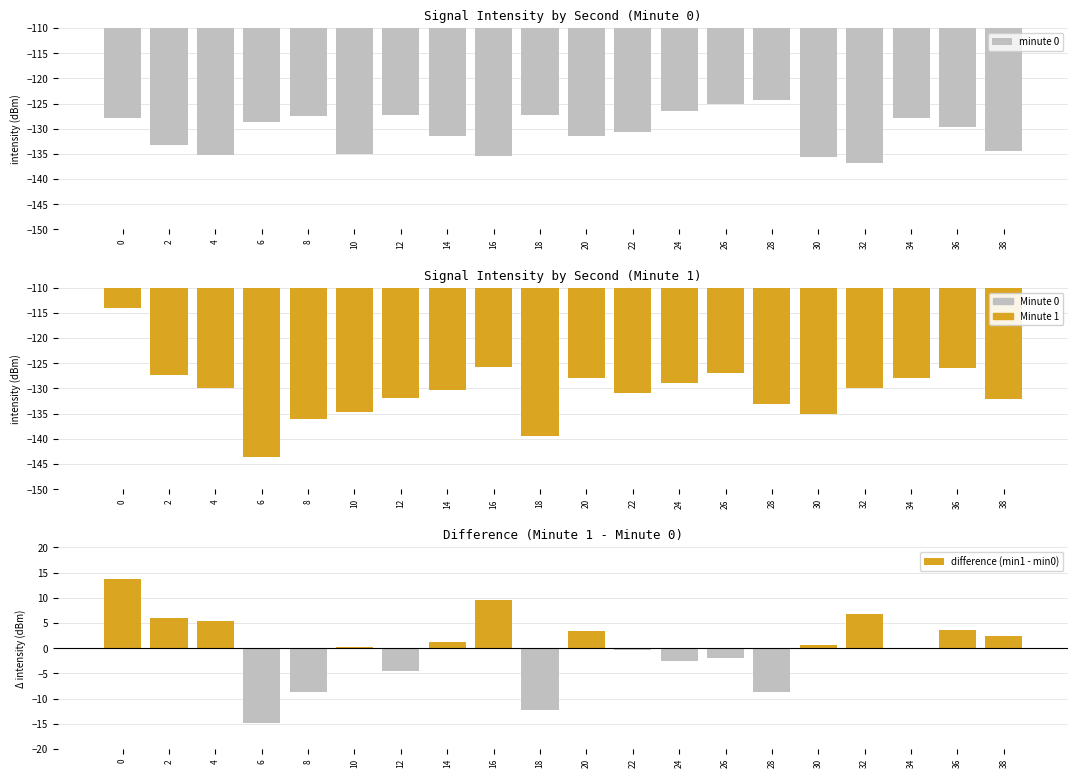

How many groups of bars are there?

20